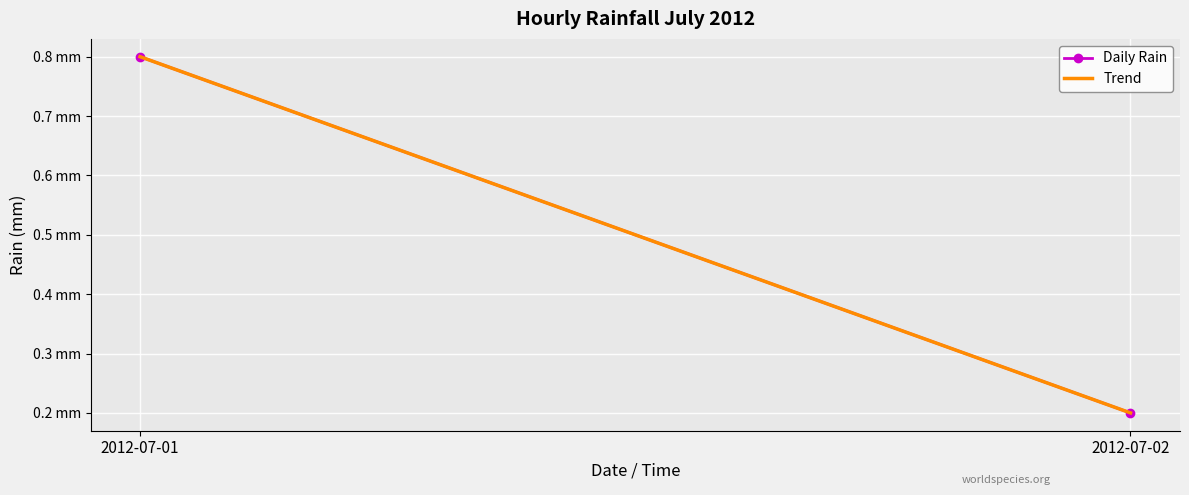

Which series has the largest range (max minus min)?

Daily Rain